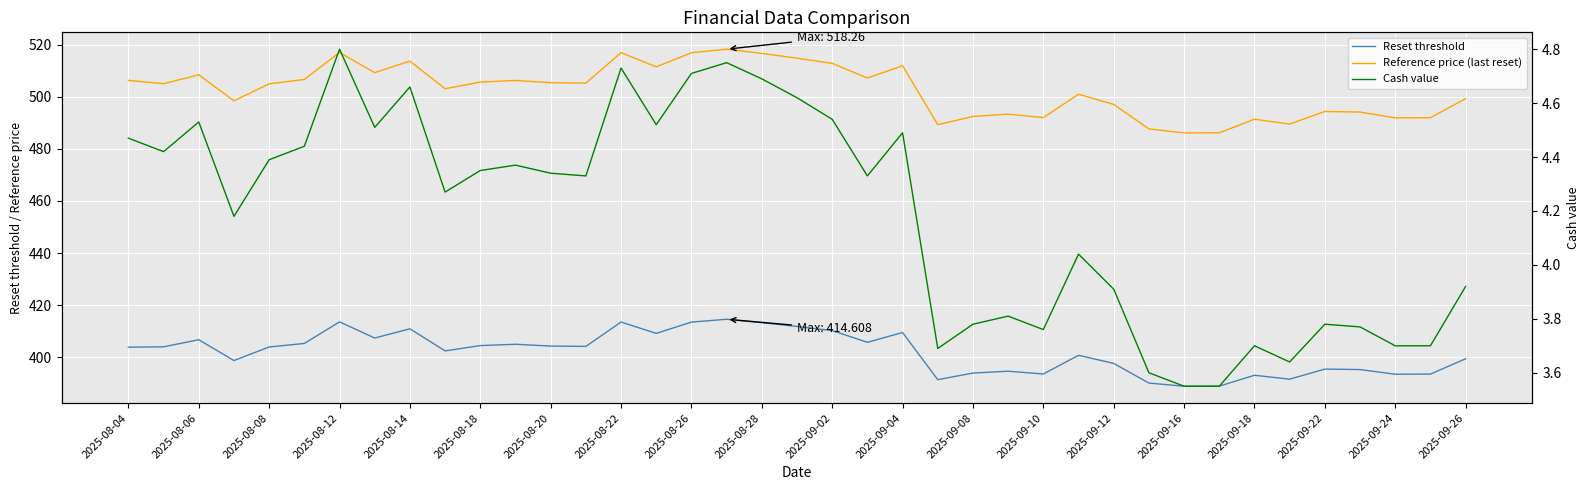

True or false: Cash value has a value of 5.1 at 2025-09-10.

False